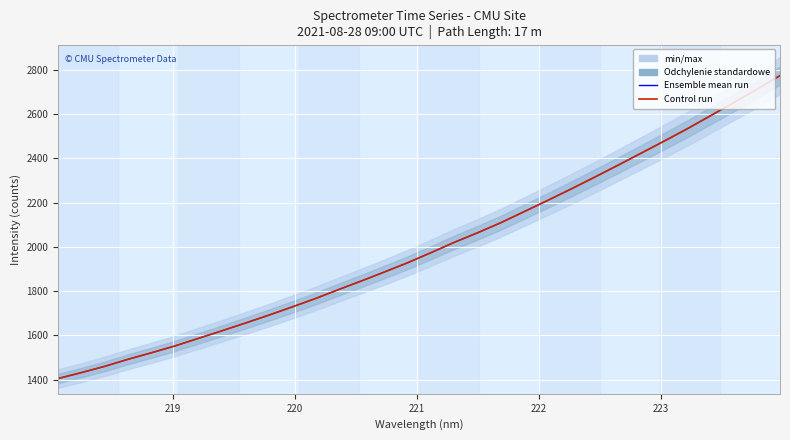

True or false: Control run has more than 0 interior local peaks.

False